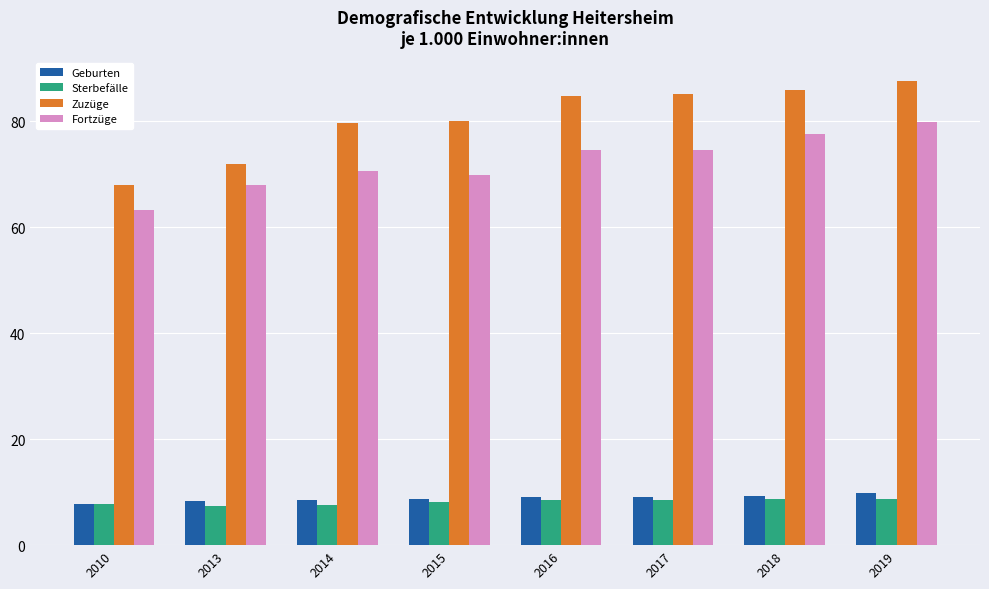

List the series in order of their peak value, highest first.

Zuzüge, Fortzüge, Geburten, Sterbefälle